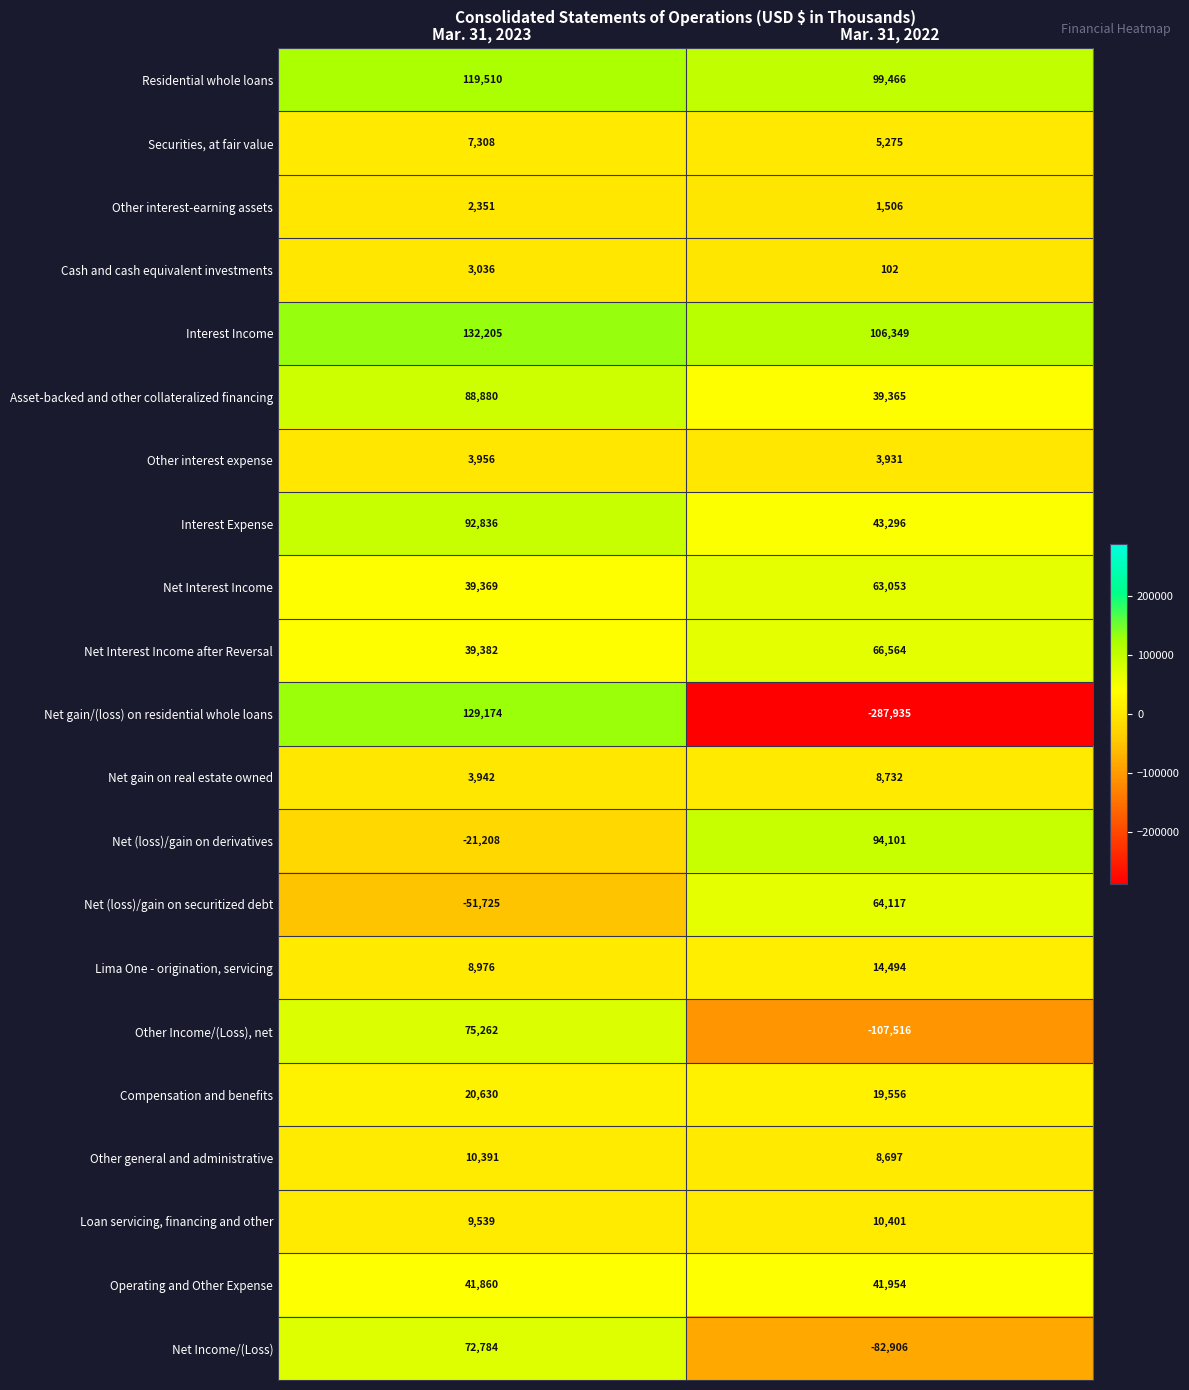

At which category is the sum across all series the highest?

Mar. 31, 2023